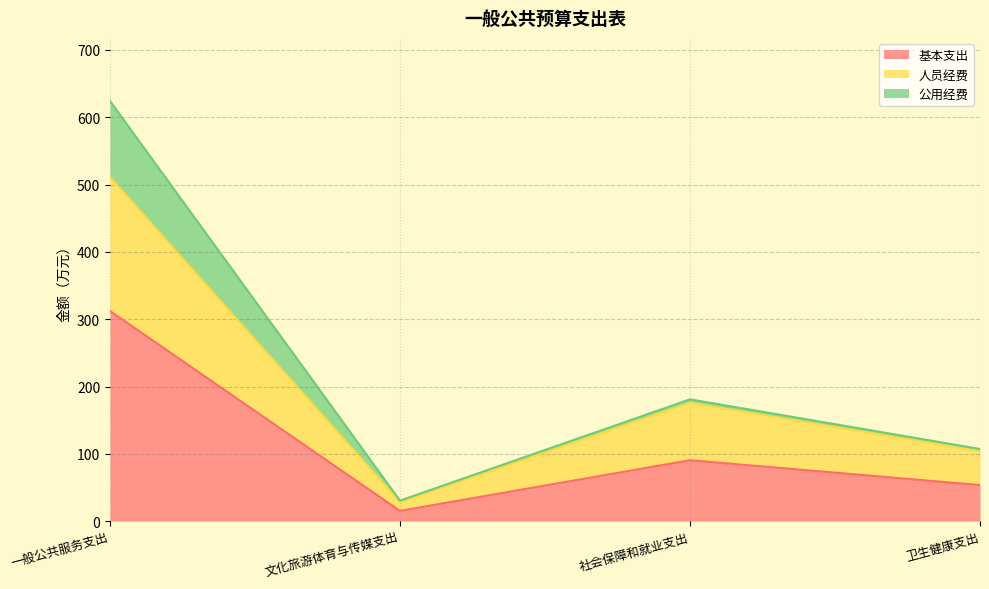

At which category is the sum across all series the highest?

一般公共服务支出